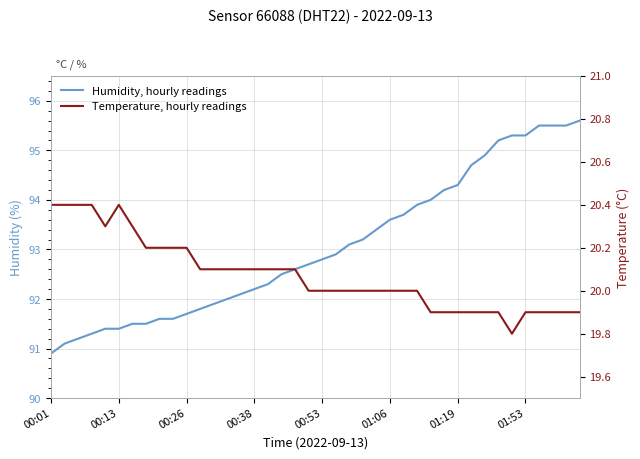

True or false: Humidity, hourly readings has more than 2 points higher than both neighbors.

False